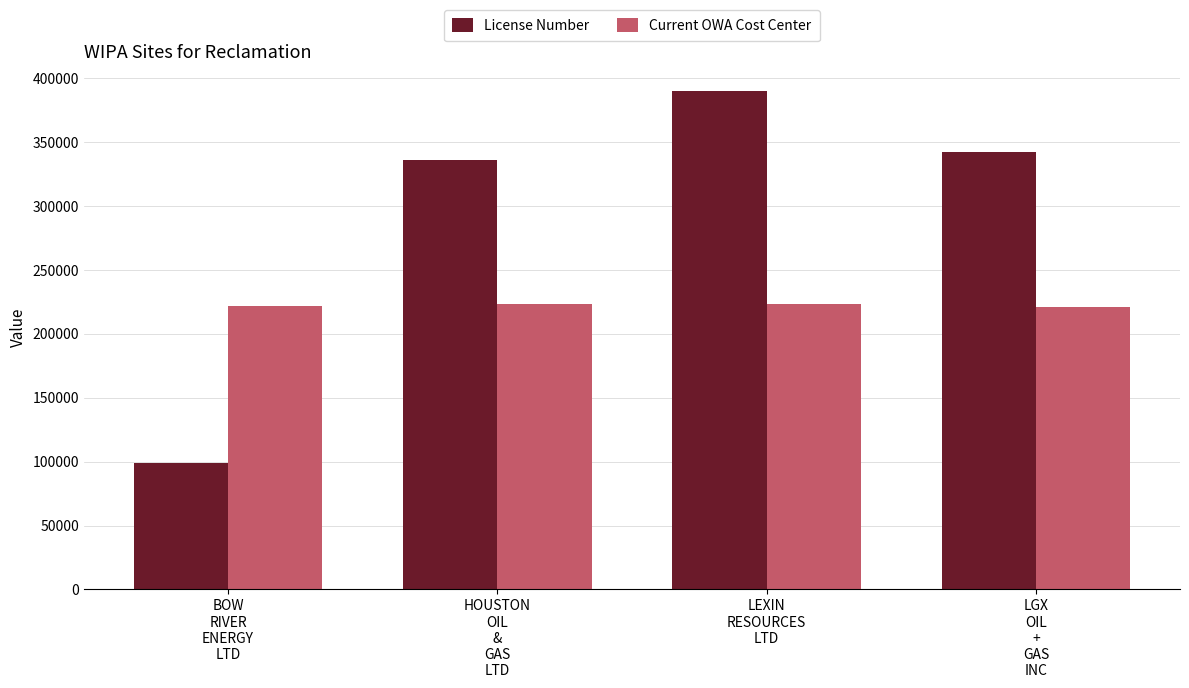

Which series has the largest range (max minus min)?

License Number